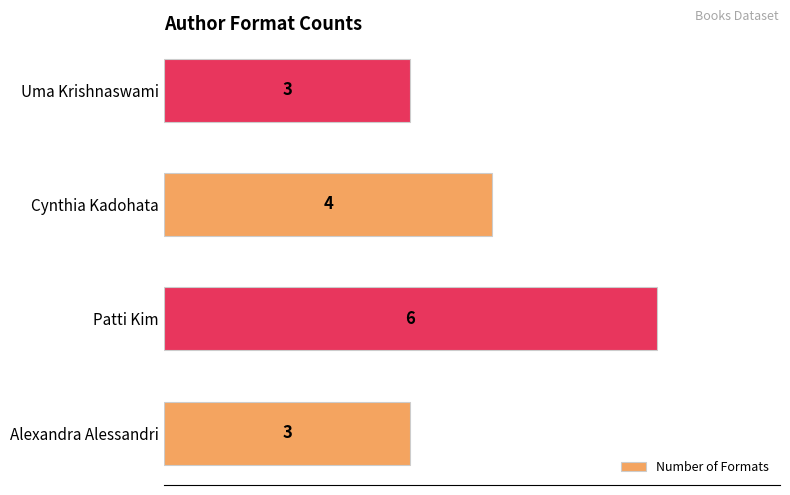

What is the difference between the second highest and minimum values?

1